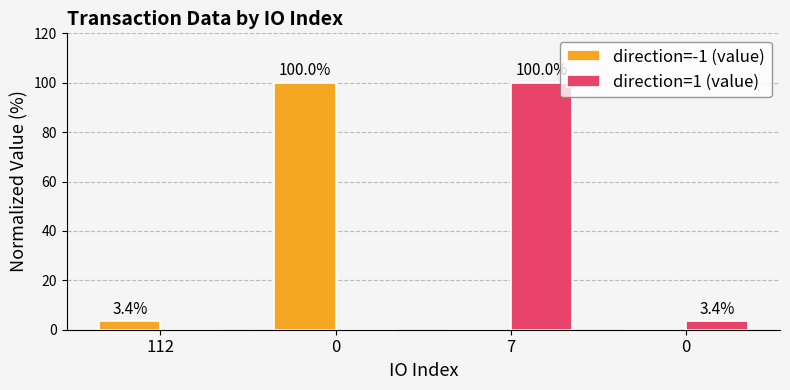

List the labels in order of direction=1 (value) value, smallest first.

112, 0, 0, 7